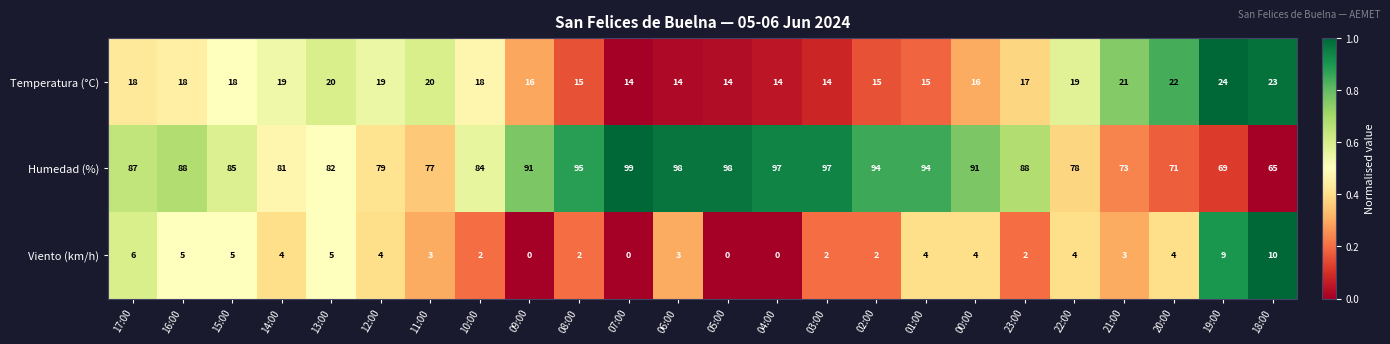

At which category is the sum across all series the highest?

06:00